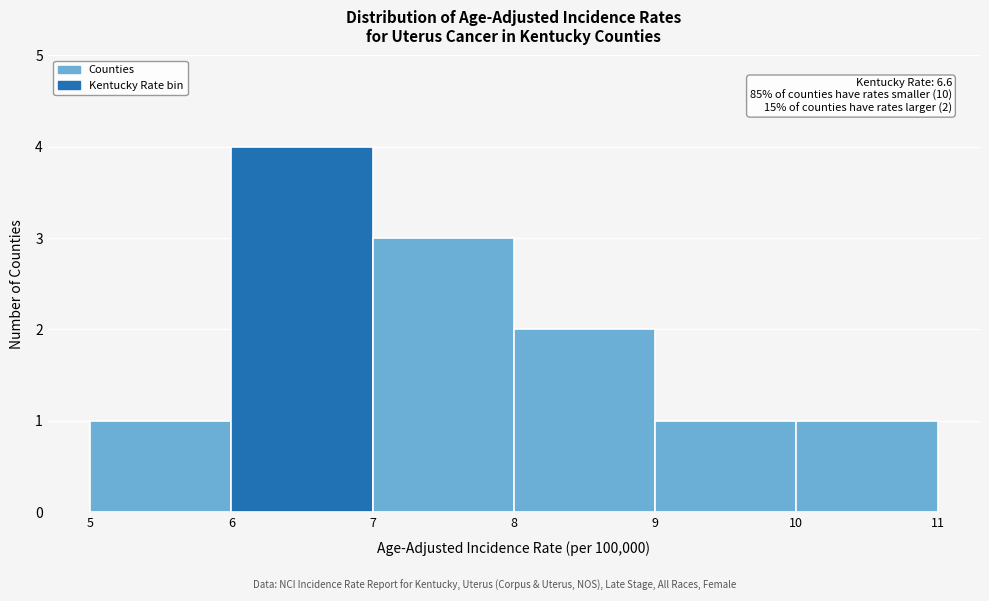

Which range on the x-axis has the tallest bar?

6 to 7